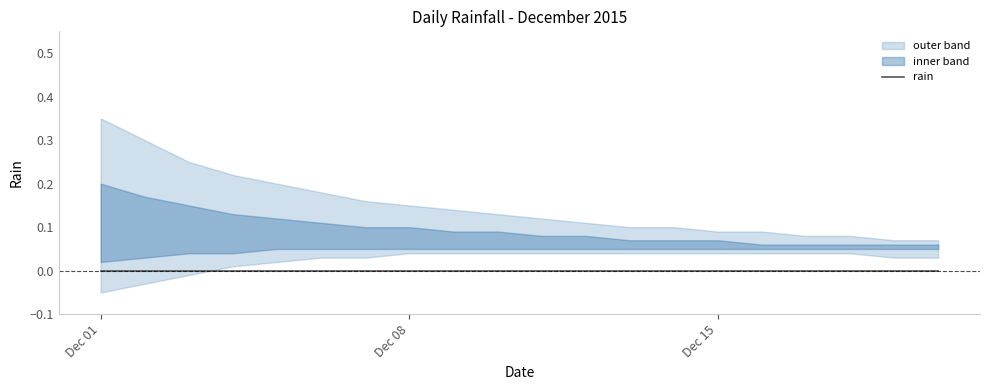

True or false: inner_lower has more than 0 interior local peaks.

False